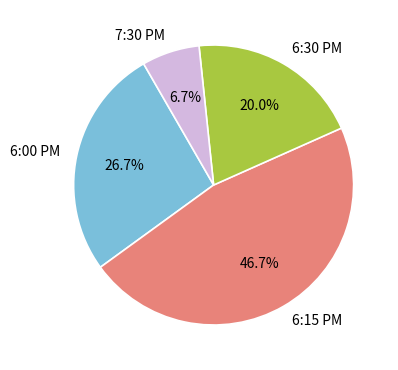

To the nearest percent, what percentage of the pie is 6:15 PM?

47%